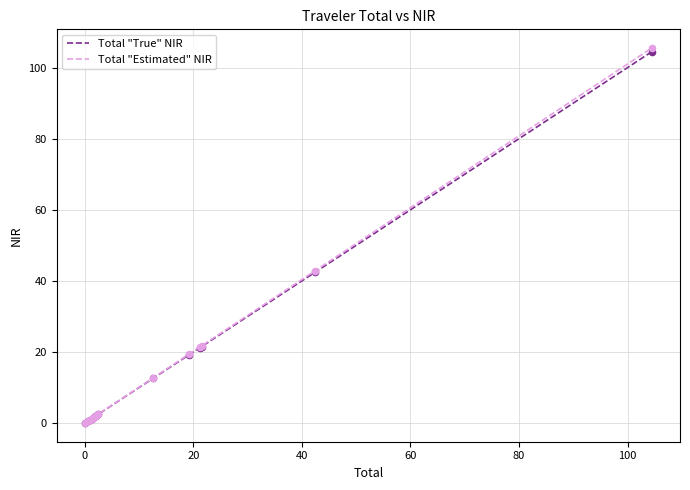

Which series has the widest spread of values?

Total "Estimated" NIR